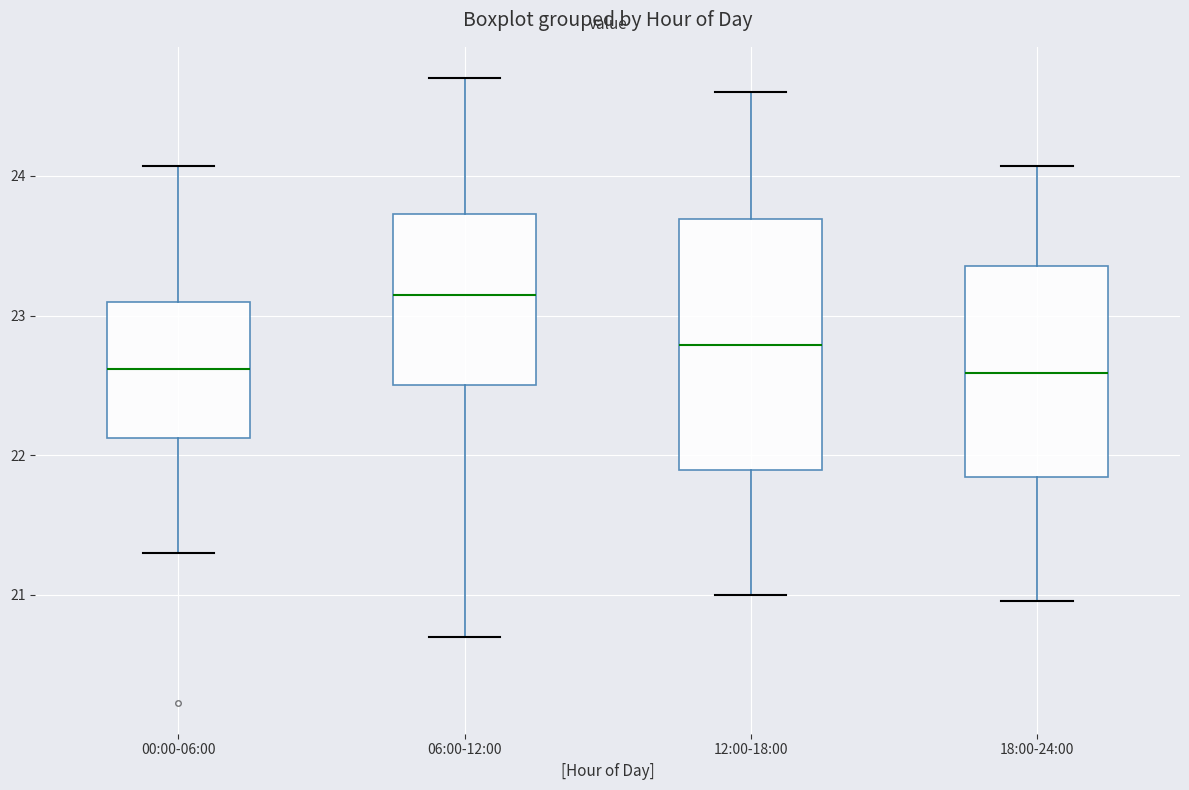

Where does the median line of the box for 12:00-18:00 sit on the y-axis? The values are not printed on the chart, so give them approximately, as read against the axis.

22.8